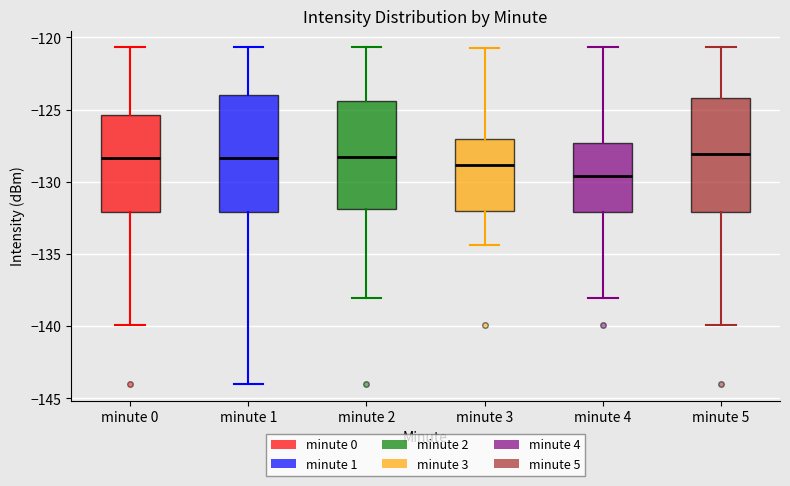

Reading left to right, read every box against the y-axis: the position of its median line, the range the box covers, and the ends of its whiskers. The values are not printed on the chart, so give them approximately, as read against the axis.

minute 0: median -128.5, box -132.0 to -125.5, whiskers -140.0 to -120.5
minute 1: median -128.5, box -132.0 to -124.0, whiskers -144.0 to -120.5
minute 2: median -128.5, box -132.0 to -124.5, whiskers -138.0 to -120.5
minute 3: median -129.0, box -132.0 to -127.0, whiskers -134.5 to -120.5
minute 4: median -129.5, box -132.0 to -127.5, whiskers -138.0 to -120.5
minute 5: median -128.0, box -132.0 to -124.0, whiskers -140.0 to -120.5